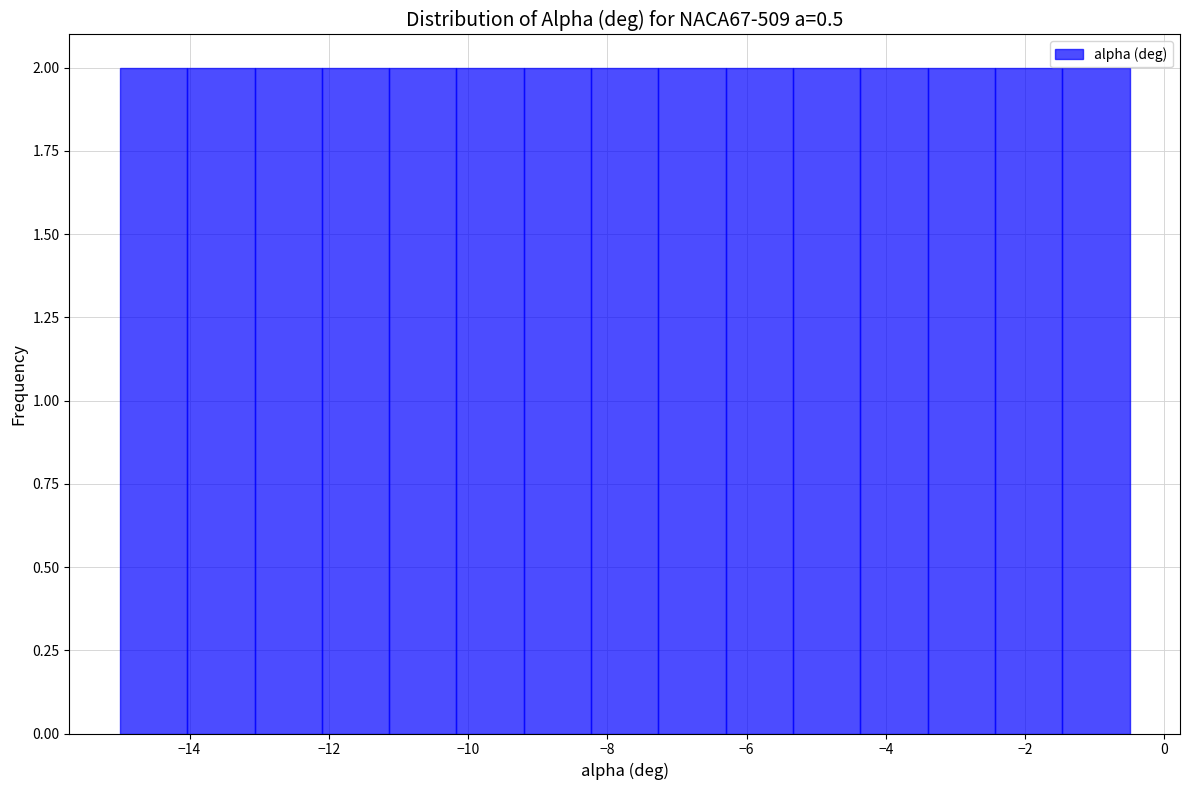

Reading left to right, transcribe this chart: for each bar, give the range it covers on the x-axis and its height. Neither the bar edges nor the heights are printed on the chart, so give them approximately, as read against the axes.

-15.0 to -14.0: 2
-14.0 to -13.0: 2
-13.0 to -12.0: 2
-12.0 to -11.2: 2
-11.2 to -10.2: 2
-10.2 to -9.2: 2
-9.2 to -8.2: 2
-8.2 to -7.2: 2
-7.2 to -6.2: 2
-6.2 to -5.4: 2
-5.4 to -4.4: 2
-4.4 to -3.4: 2
-3.4 to -2.4: 2
-2.4 to -1.4: 2
-1.4 to -0.4: 2